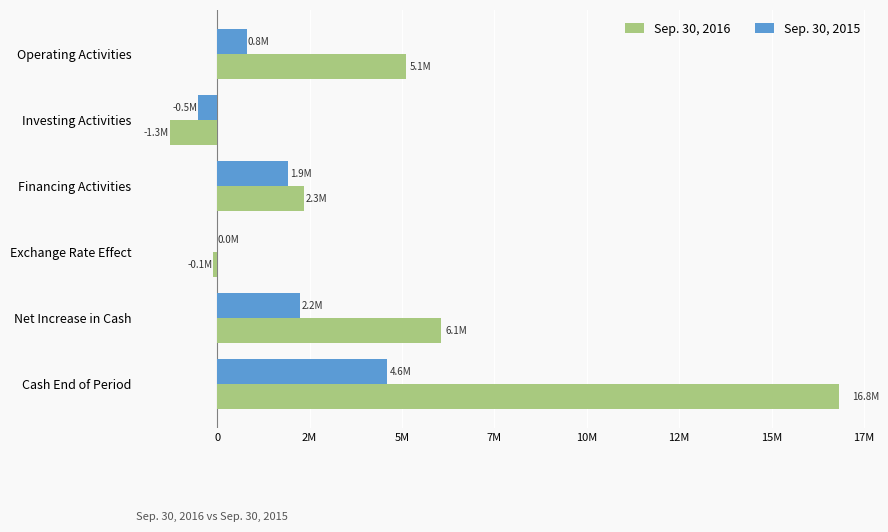

What are all the series names shown in the legend?

Sep. 30, 2016, Sep. 30, 2015